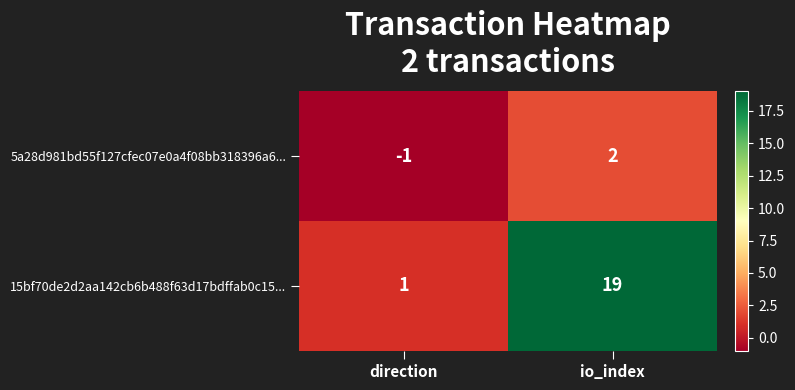

The value of 15bf70de2d2aa142cb6b488f63d17bdffab0c15... at io_index is 19. True or false?

True